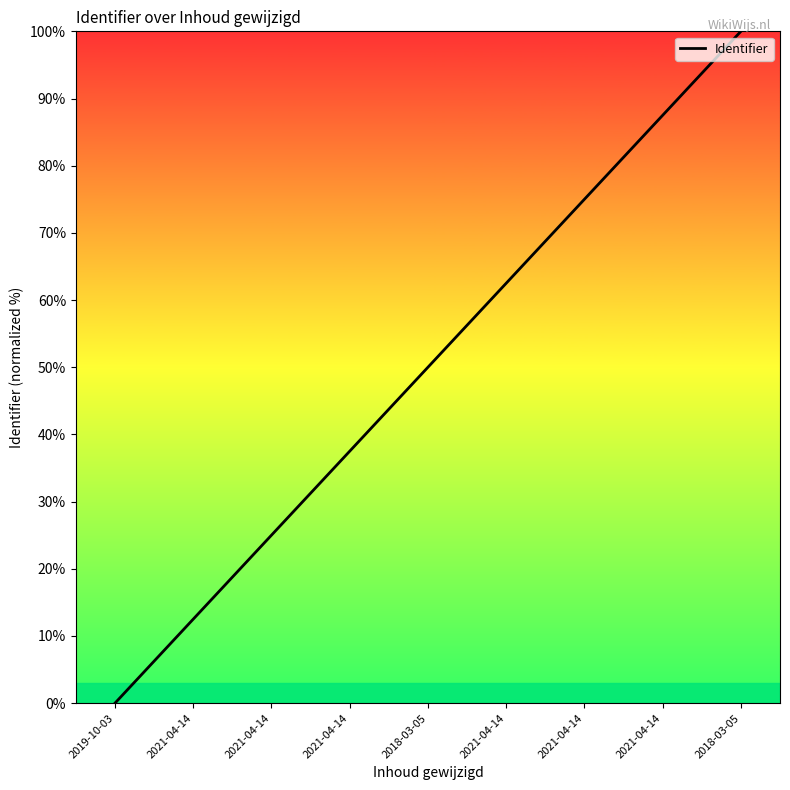

What is the label of the 1st point from the left?

2019-10-03